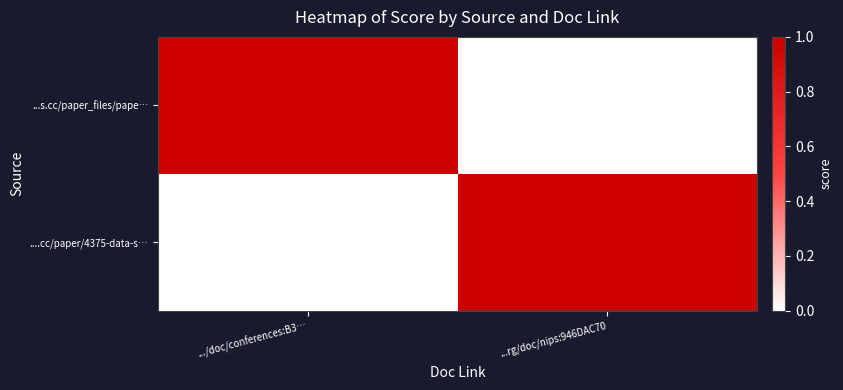

Count the number of categories in the chart.

2